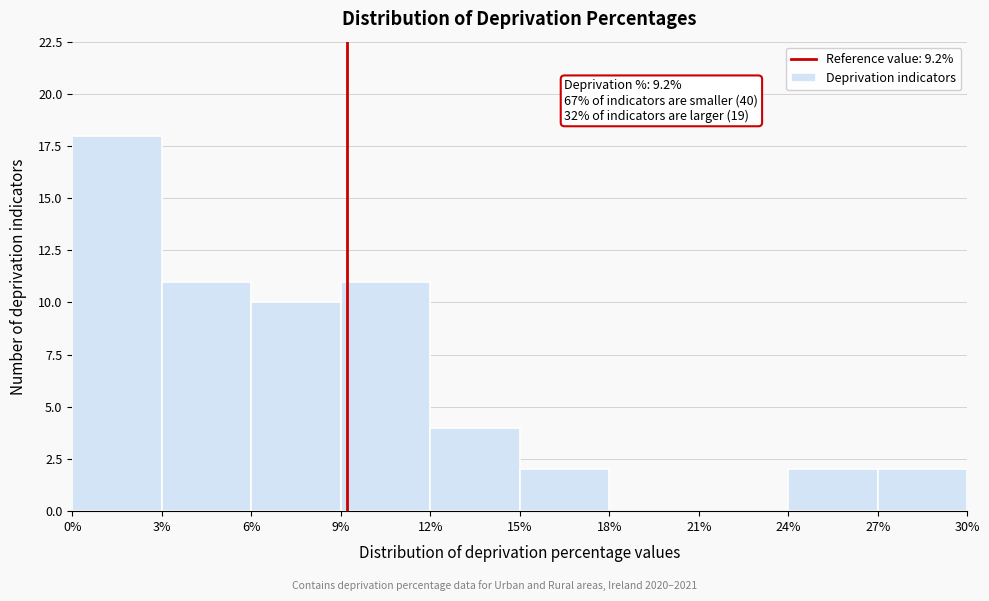

Over which range of the x-axis is the bar tallest?

0% to 3%